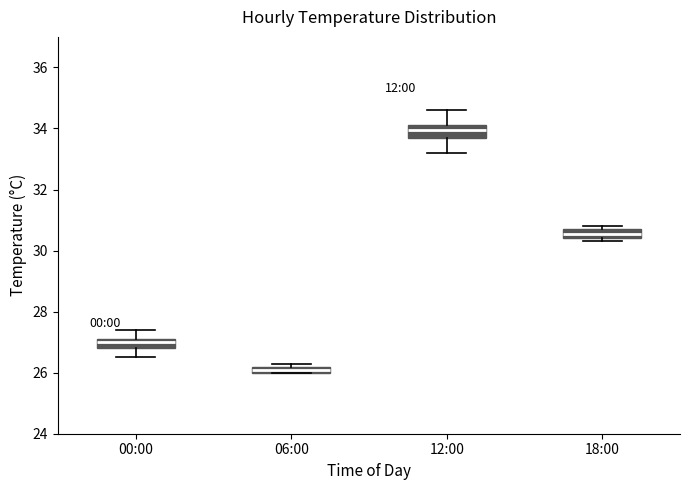

Where is the lower edge of the box for 00:00 on the y-axis? The values are not printed on the chart, so give them approximately, as read against the axis.

26.8